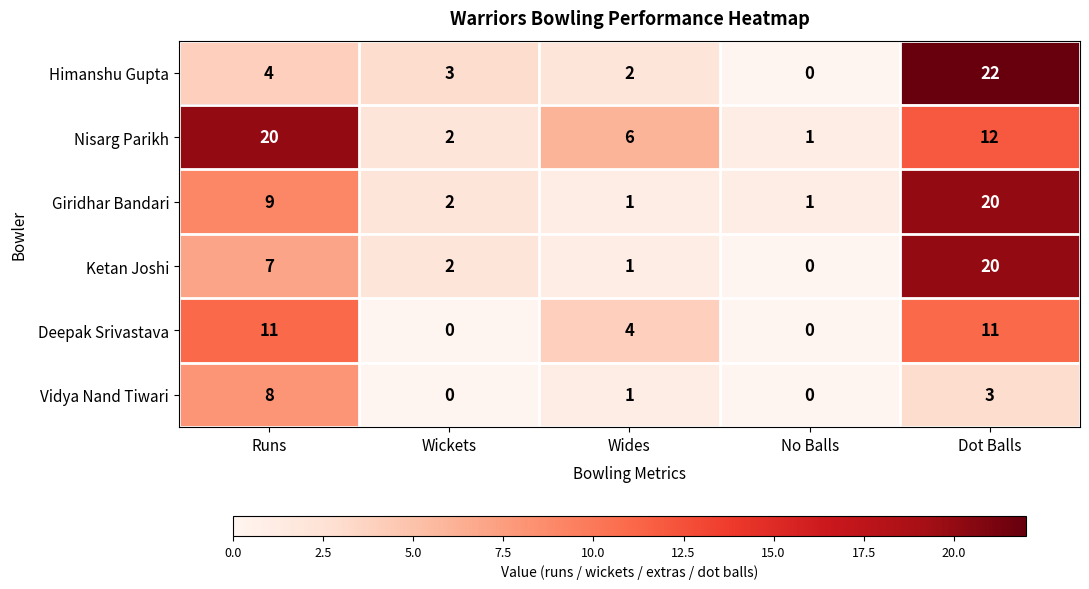

What is the difference between the second highest and minimum values in the Vidya Nand Tiwari series?

3